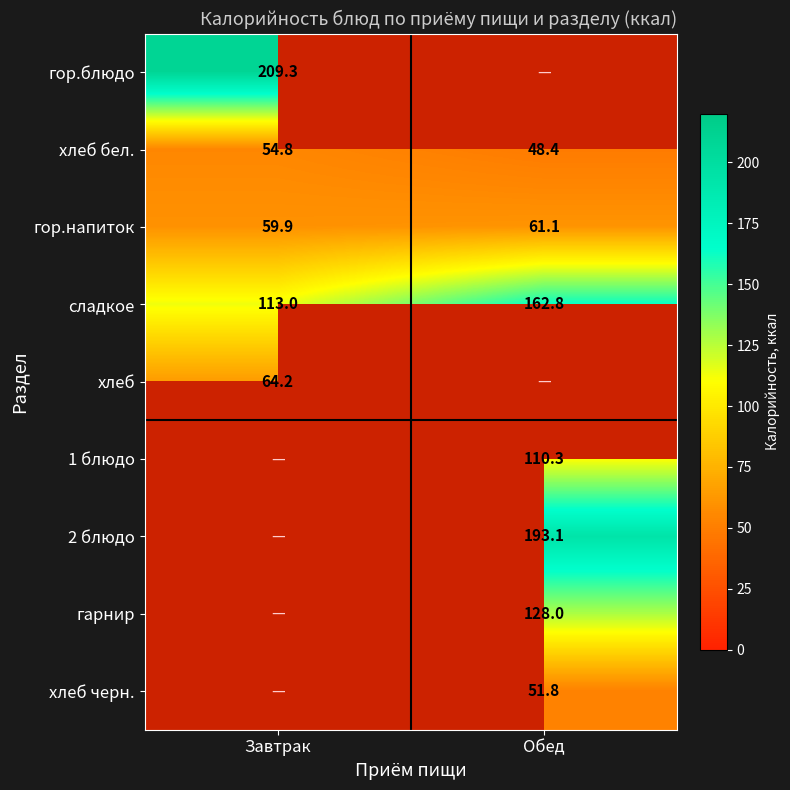

Count the number of categories in the chart.

2